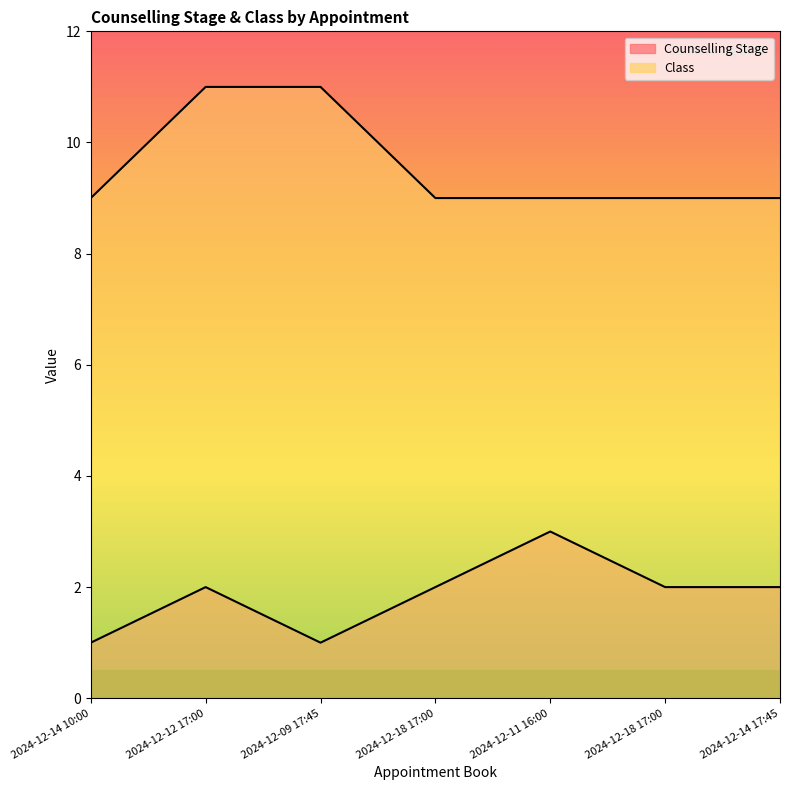

Rank the series by their average value, from lowest to highest.

Counselling Stage, Class